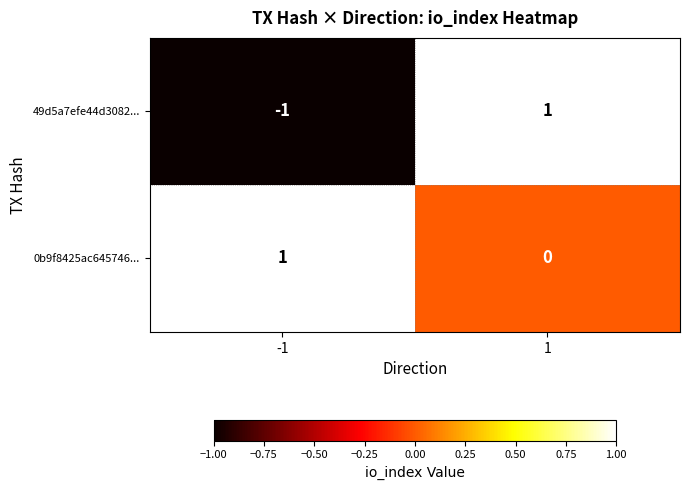

Which series has the widest spread of values?

49d5a7efe44d3082...